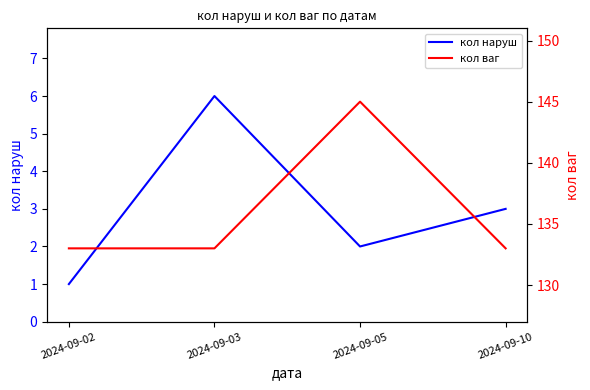

Which label corresponds to the largest value in the chart?

2024-09-05